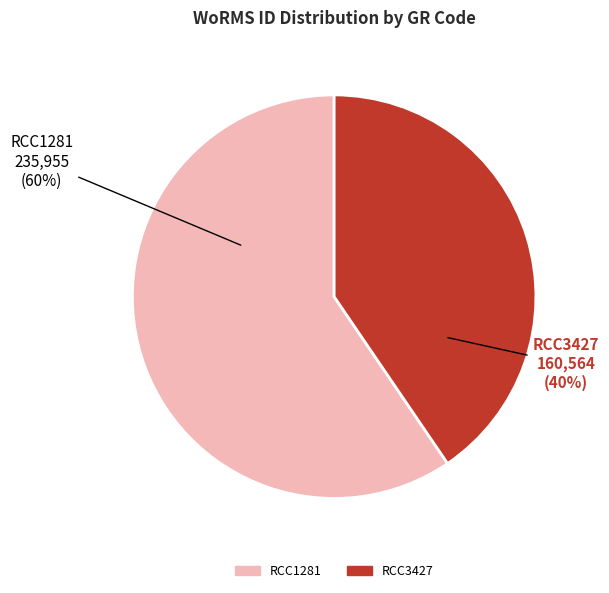

True or false: RCC1281 accounts for 50% of the total.

False